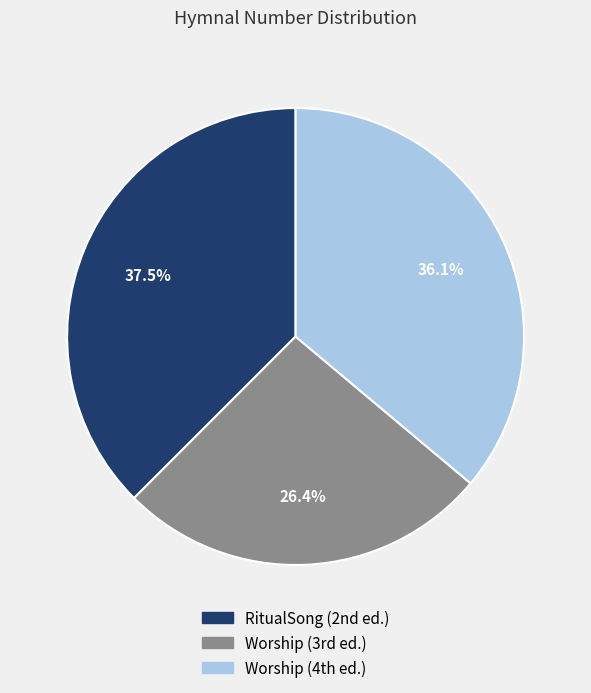

Which slice is the largest?

RitualSong (2nd ed.)